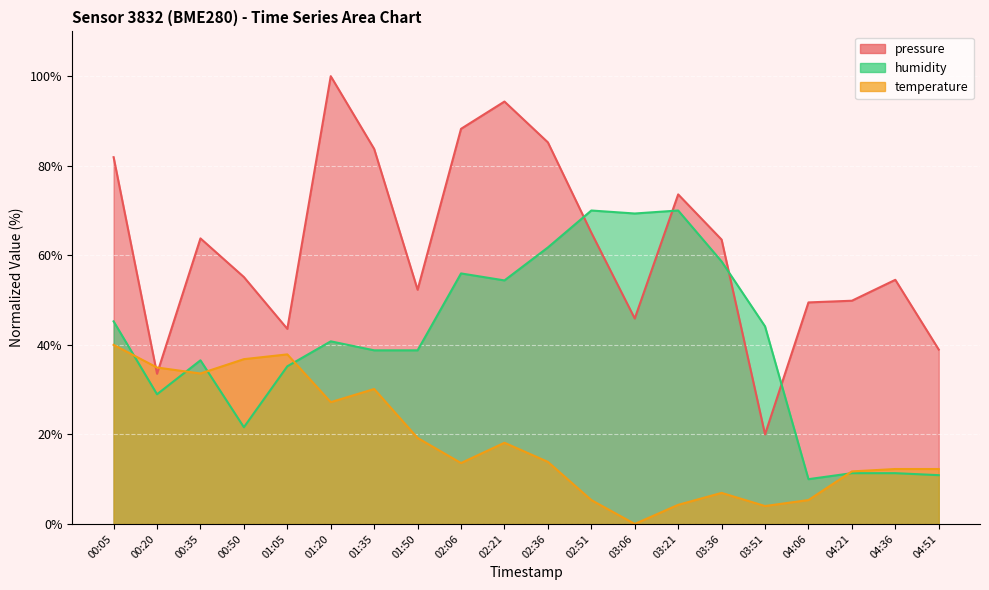

Does the chart display data point markers on the line(s)?

No